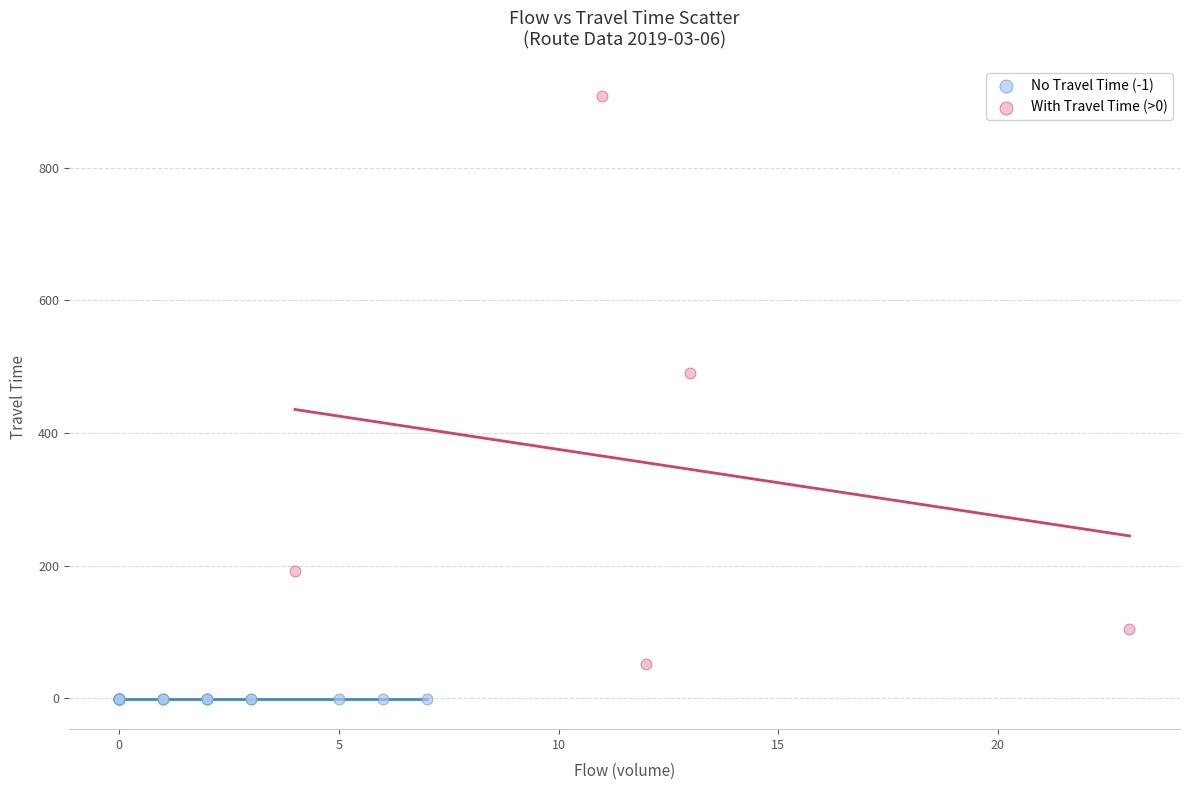

What are all the series names shown in the legend?

No Travel Time (-1), With Travel Time (>0)